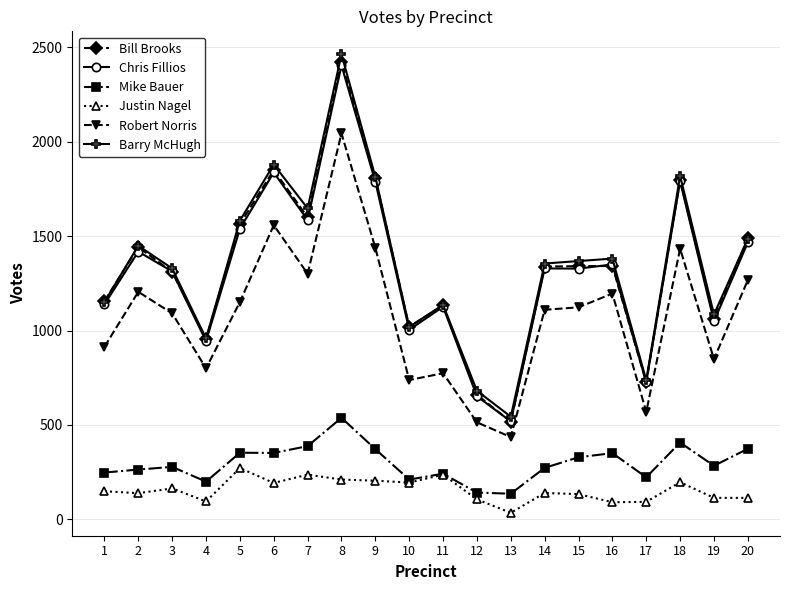

True or false: Barry McHugh and Mike Bauer cross at least once.

False